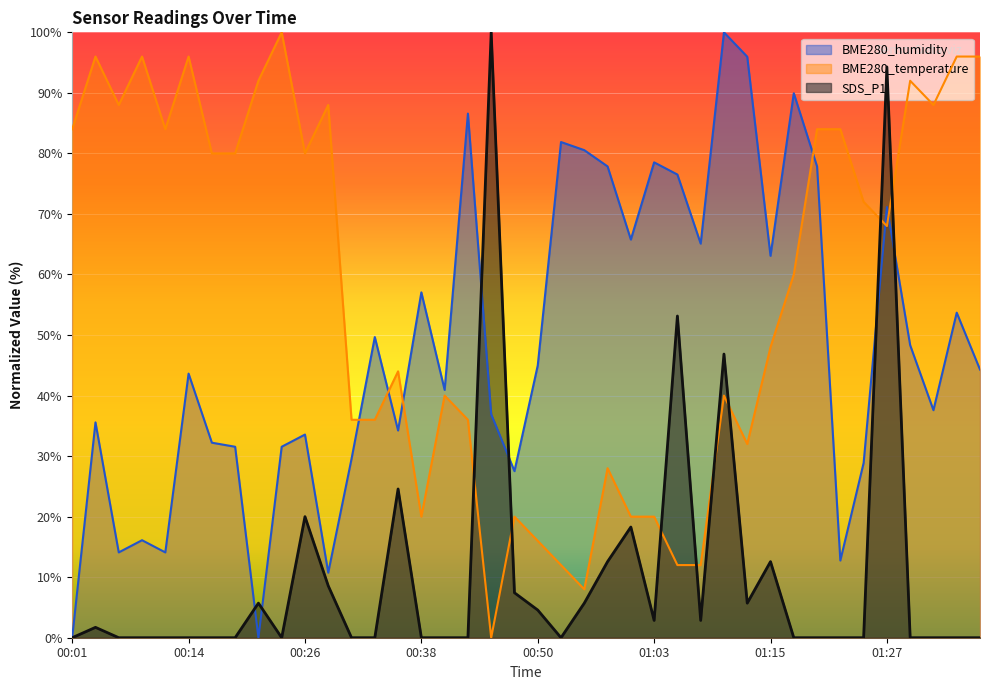

True or false: SDS_P1 has a value of -40.3 at 00:16.

False